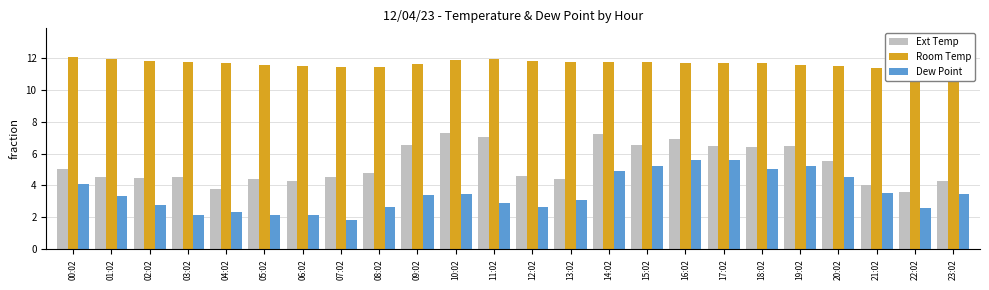

Read the Ext Temp value at 18:02.

6.4